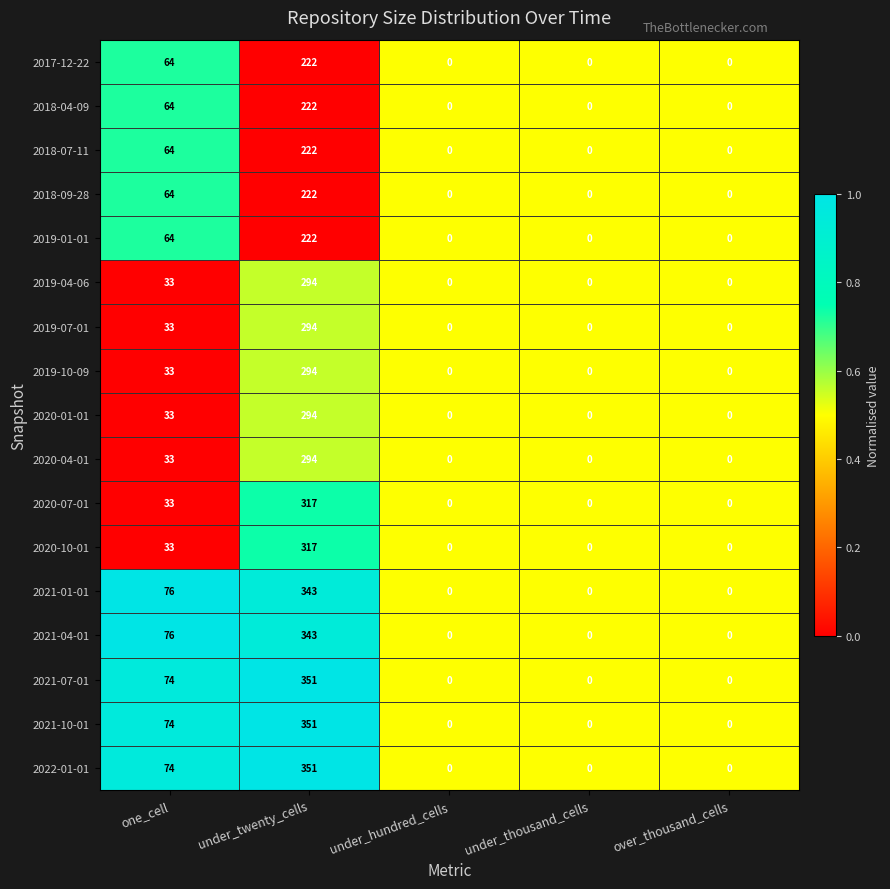

How many values in the 2018-09-28 series exceed 0?

2